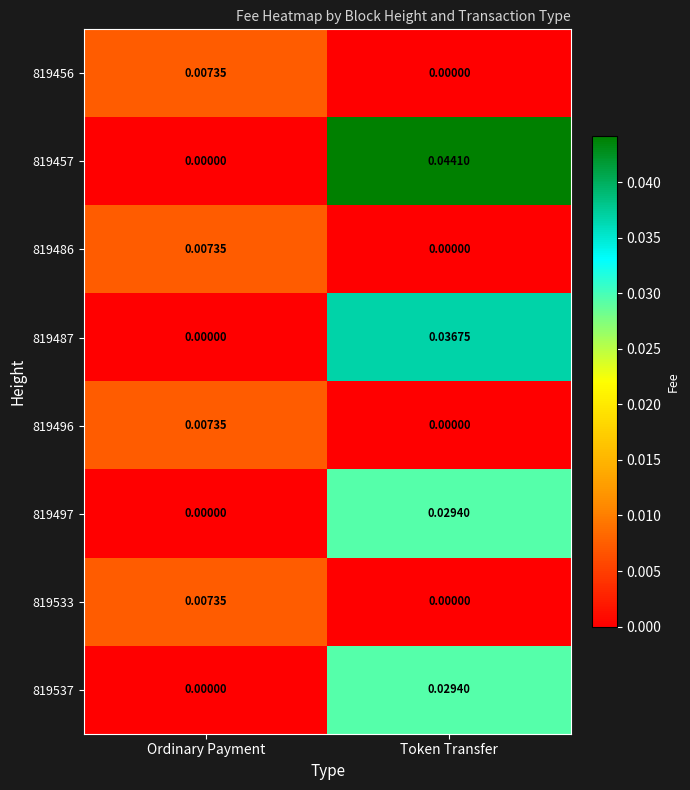

At which label does 819456 reach its minimum?

Token Transfer